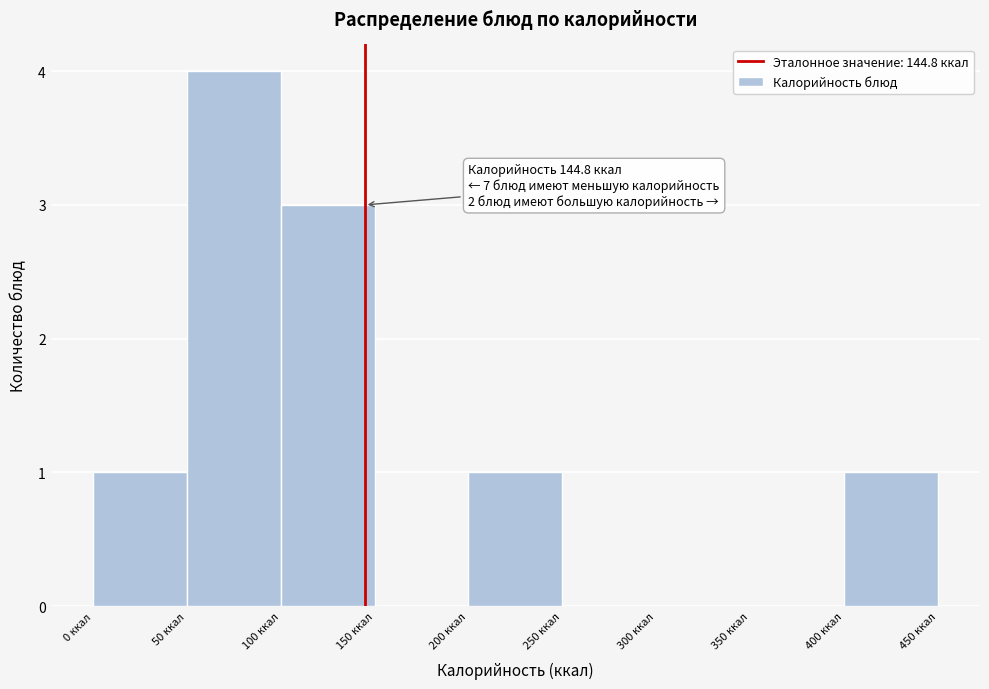

Over which range of the x-axis is the bar tallest?

50 to 100